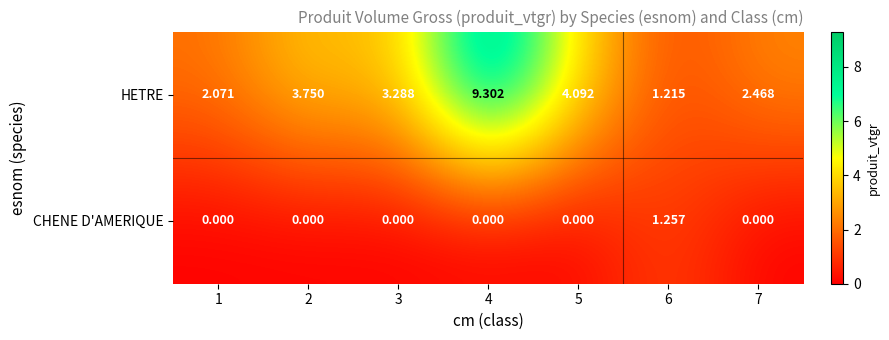

How many categories are shown in the chart?

7